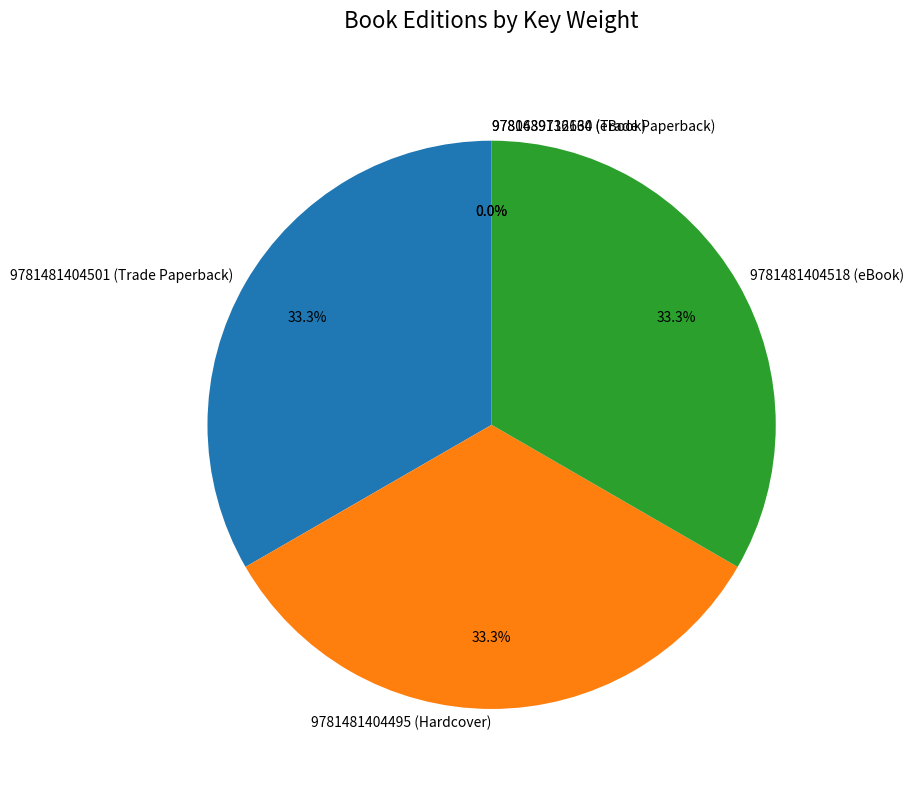

Is it true that 9781481404518 (eBook) is 25% of the pie?

False